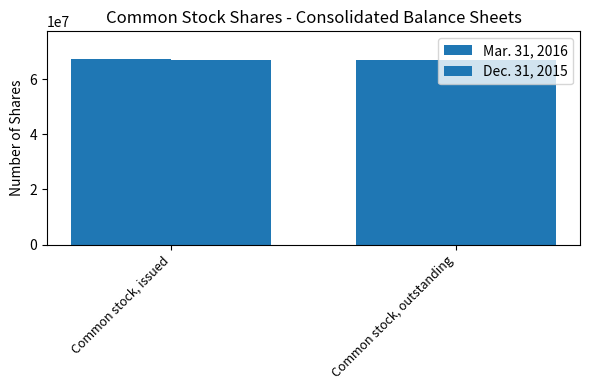

How many groups of bars are there?

2